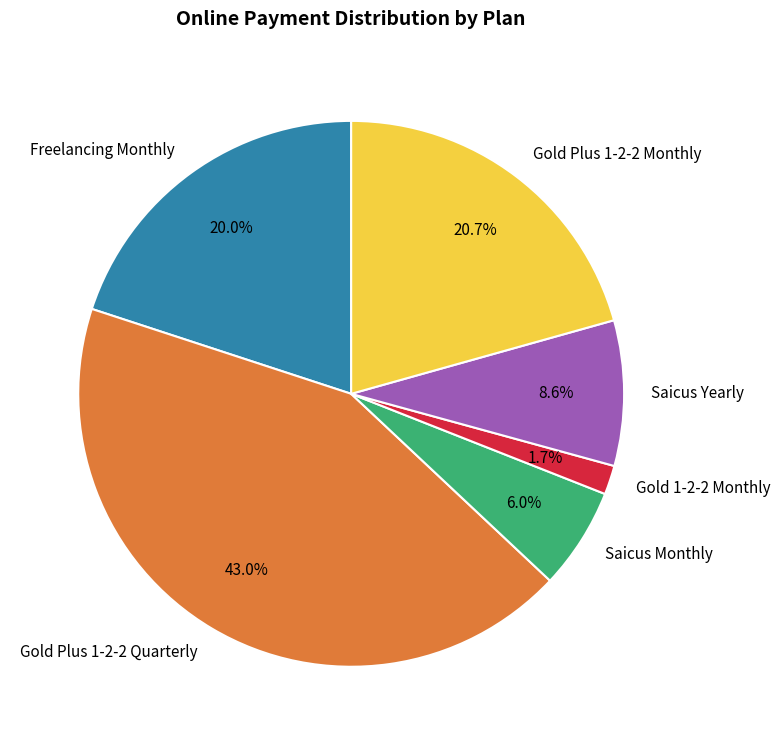

Between Saicus Monthly and Gold 1-2-2 Monthly, which is larger?

Saicus Monthly